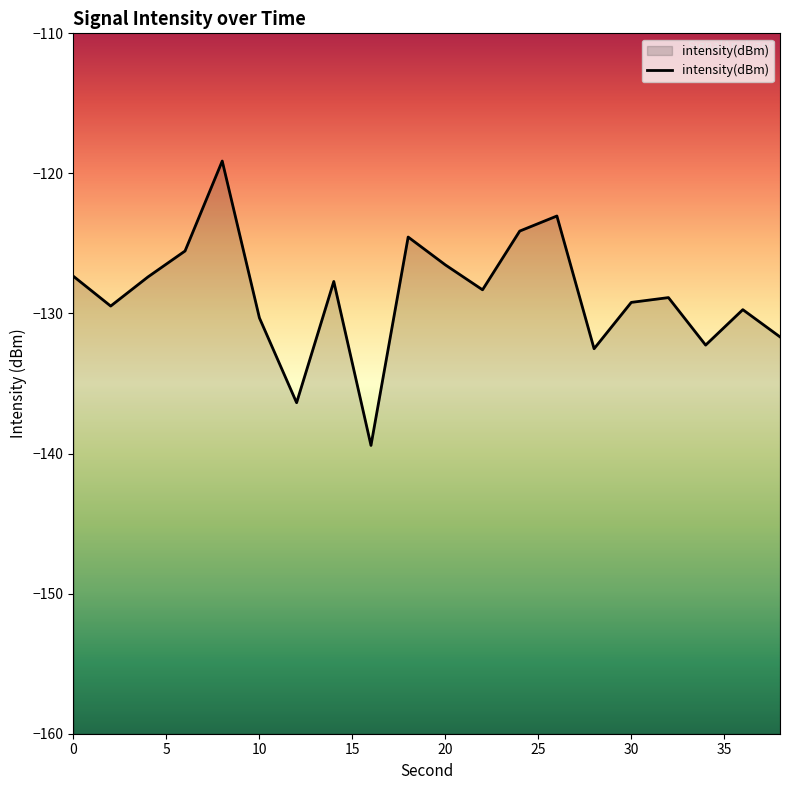

True or false: the data shows -127.3 at 0.

True